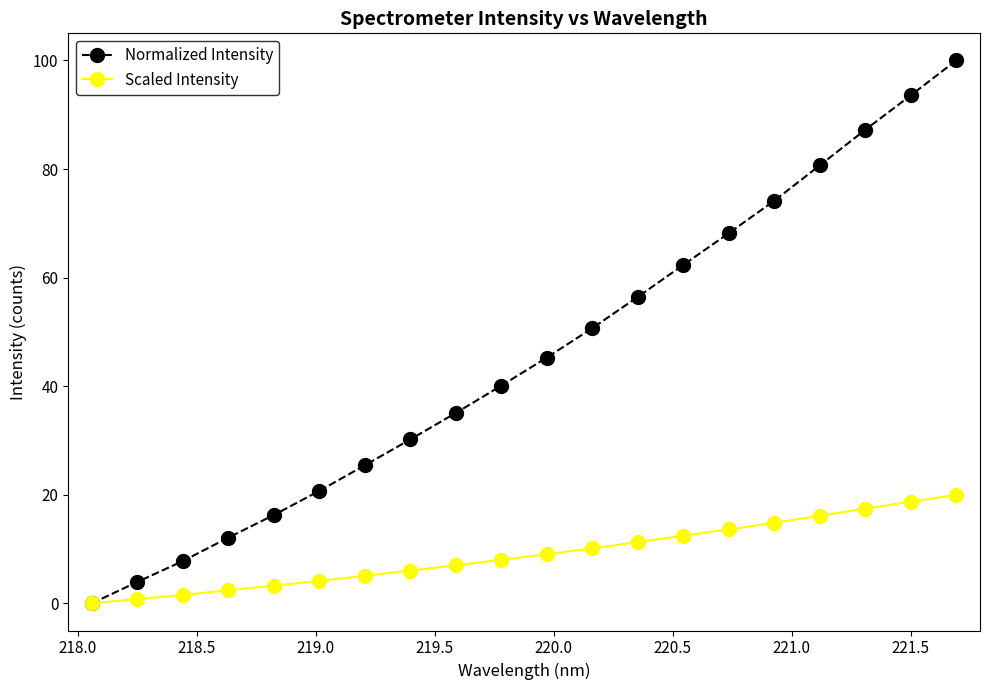

How many values in the Normalized Intensity series are below 45?

10